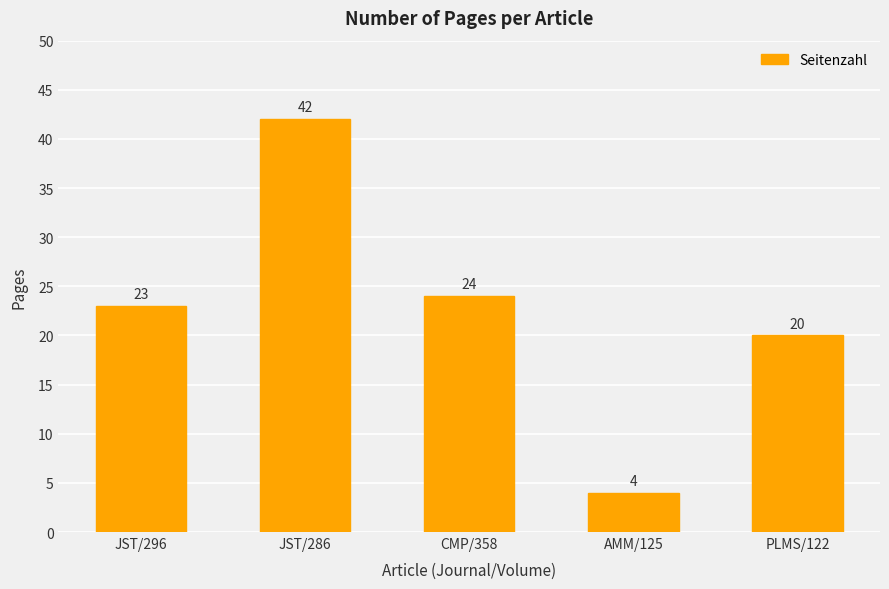

Rank the categories by value from lowest to highest.

AMM/125, PLMS/122, JST/296, CMP/358, JST/286